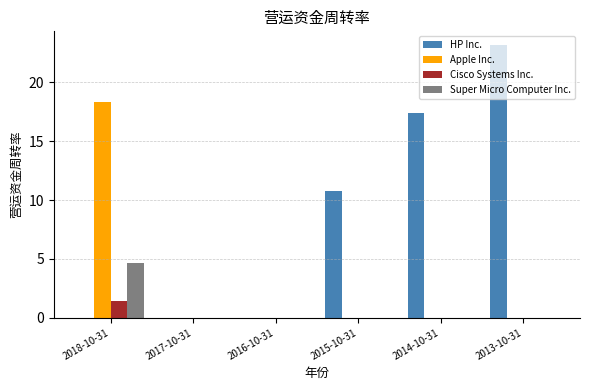

Which series changed the most between 2018-10-31 and 2016-10-31?

Apple Inc.